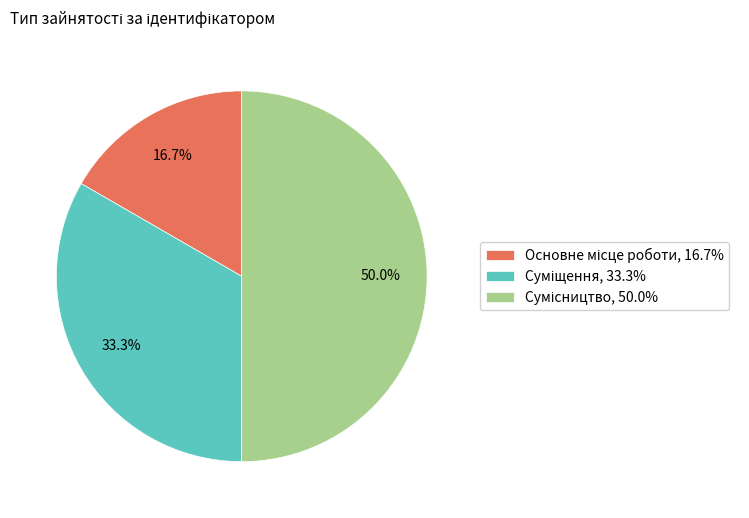

Count the number of slices in the pie.

3